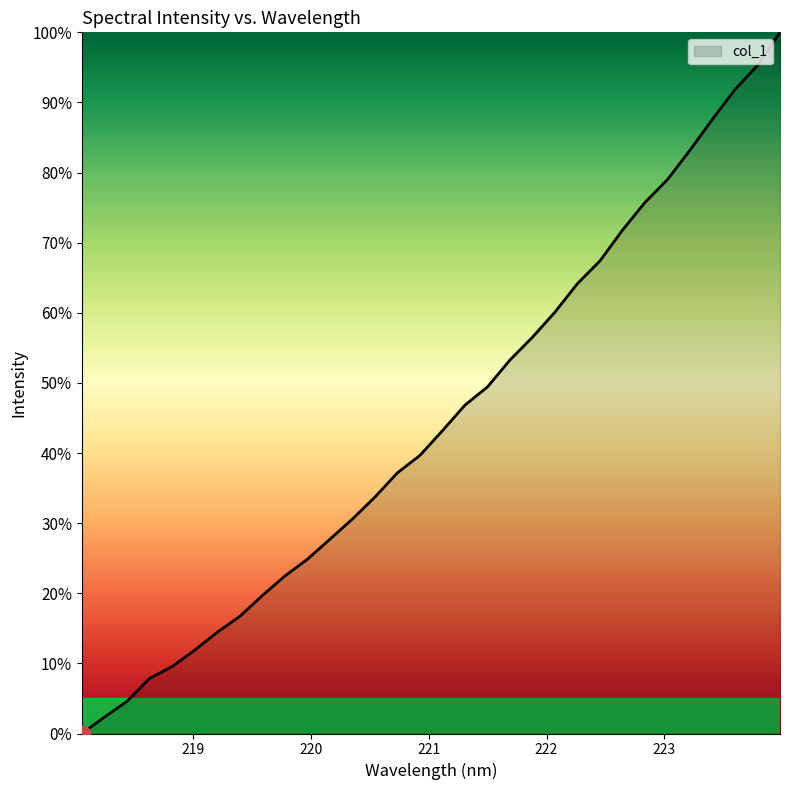

What is the greatest value displayed?

100.0